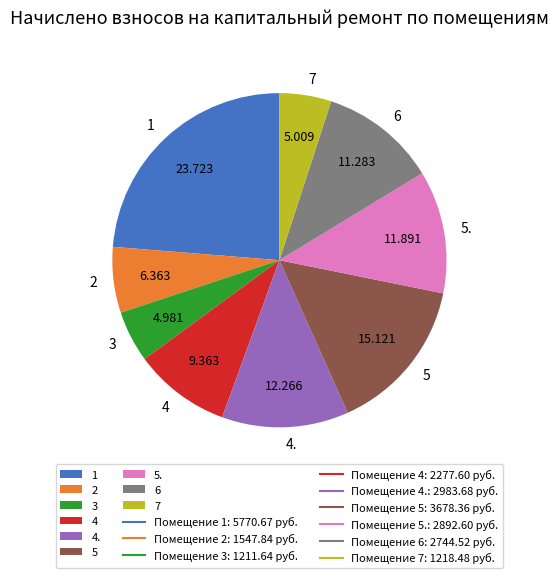

Count the number of slices in the pie.

9